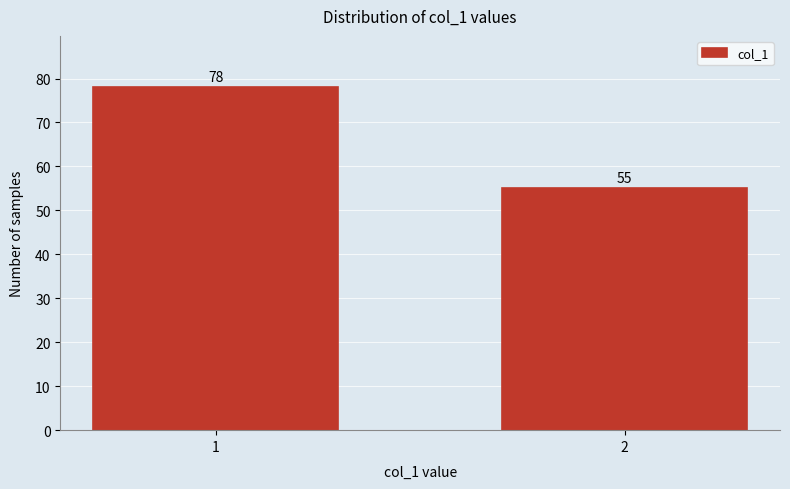

Reading left to right, list all the values displayed in this chart.

78	55